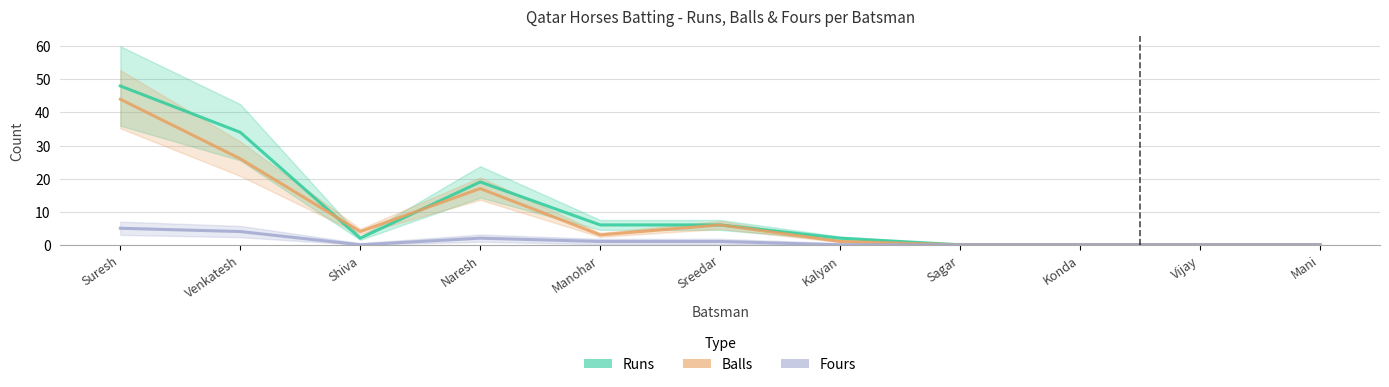

Between Shiva and Manohar, which series saw the biggest shift?

Runs